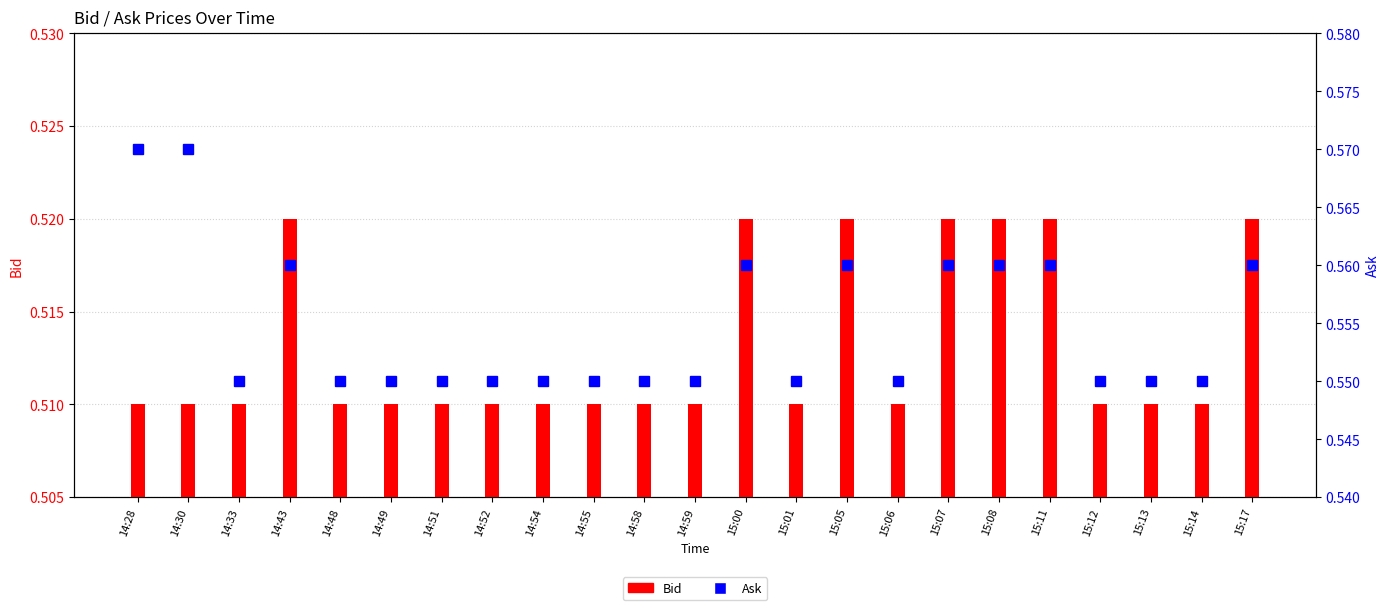

At which label is Bid closest to 0?

14:28